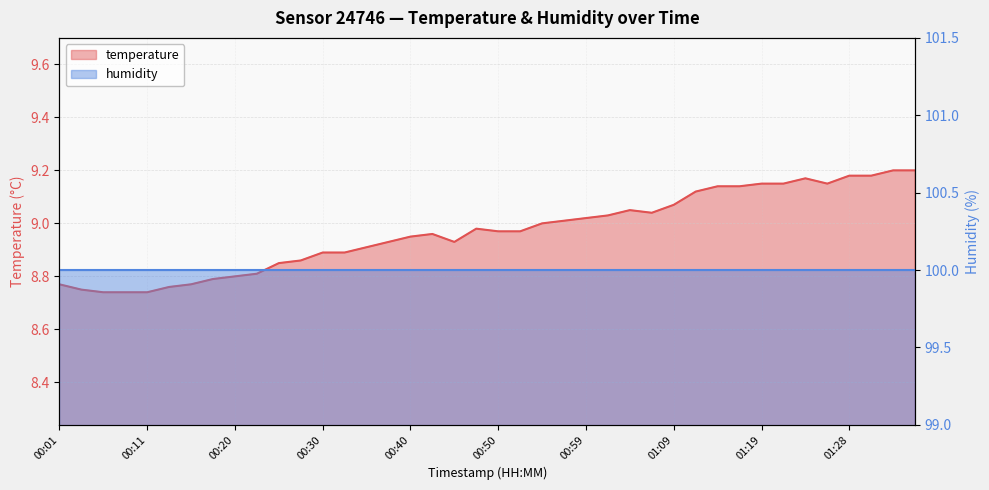

What position from the left is 00:28?

12